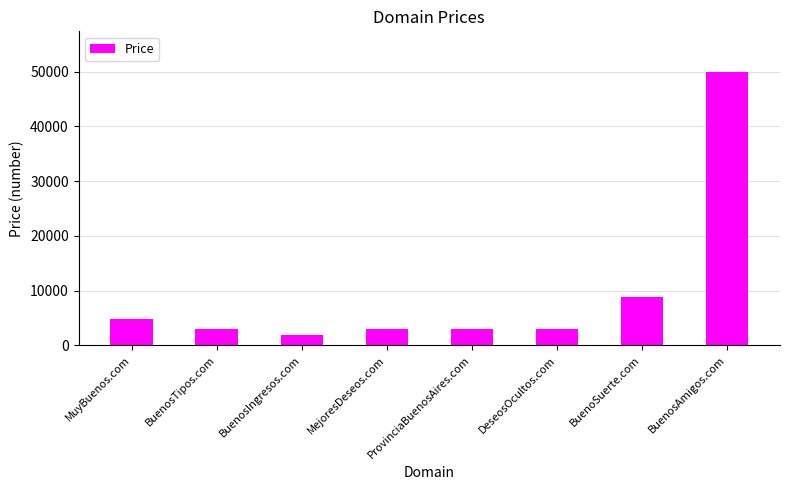

What is the ratio of the value at BuenosIngresos.com to the value at MuyBuenos.com?

0.4